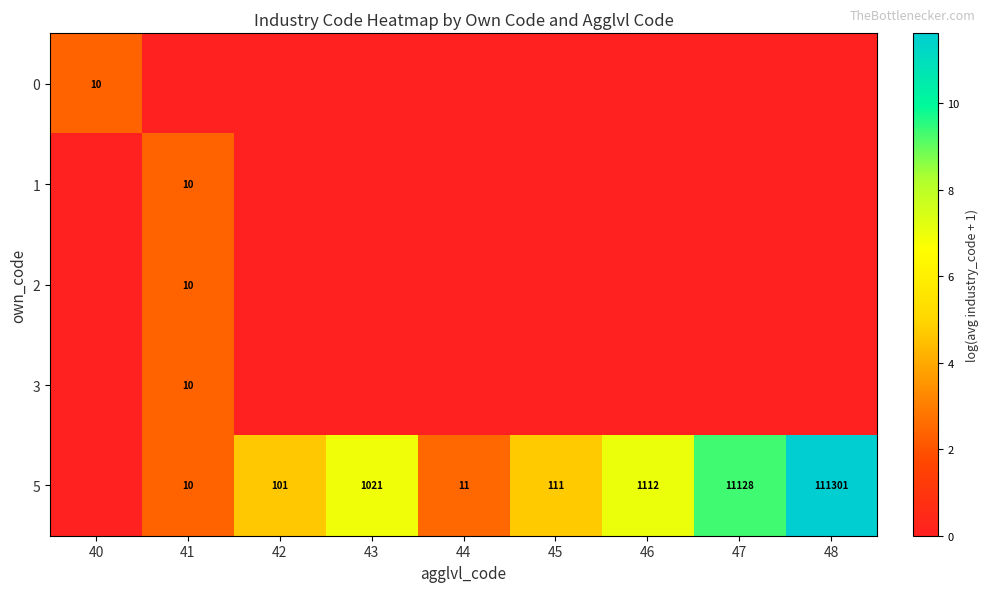

Is it true that 5 equals 3 at 41?

False